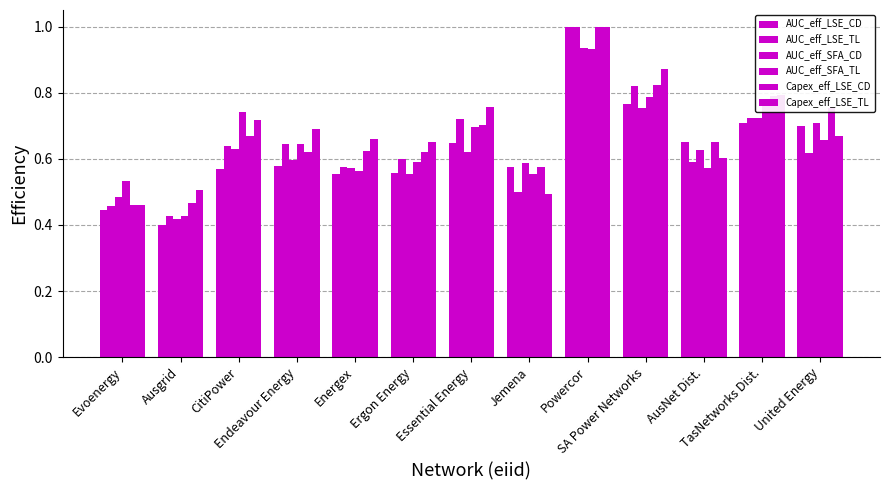

Which label corresponds to the smallest value in the chart?

Ausgrid